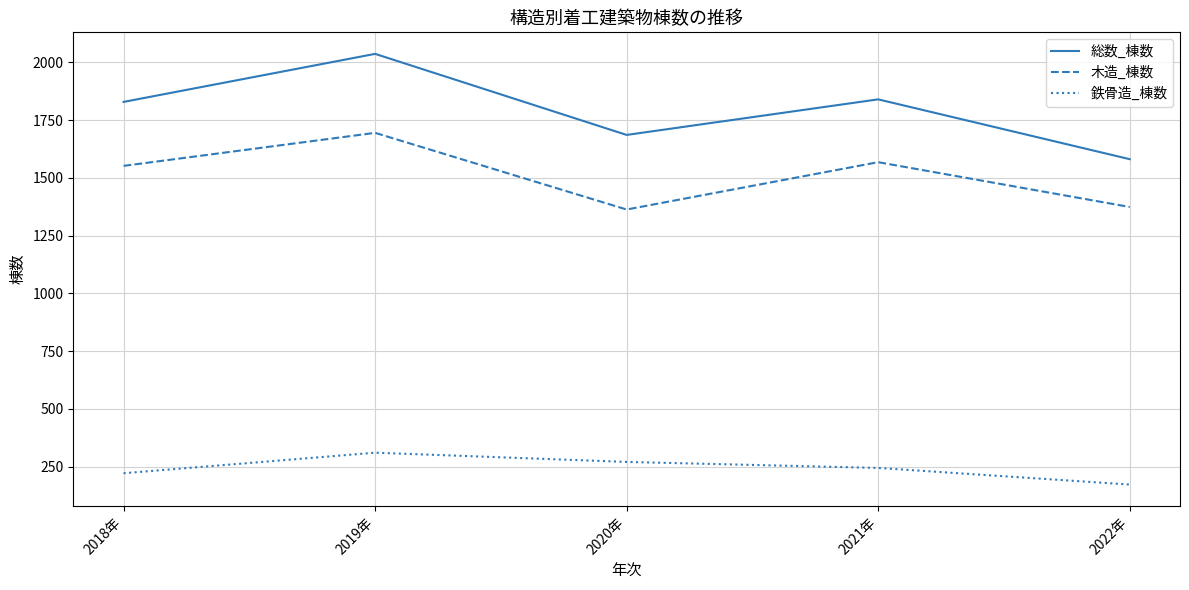

Between 2018年 and 2022年, which series saw the biggest shift?

総数_棟数